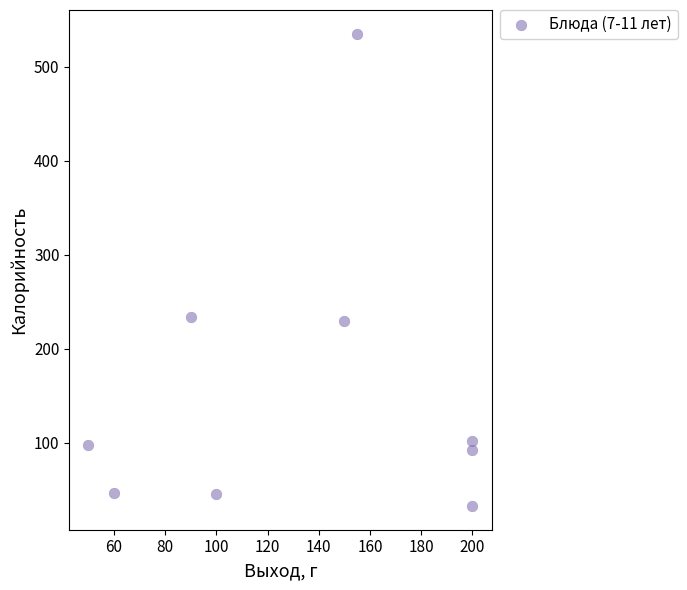

What is the average X value?

133.9